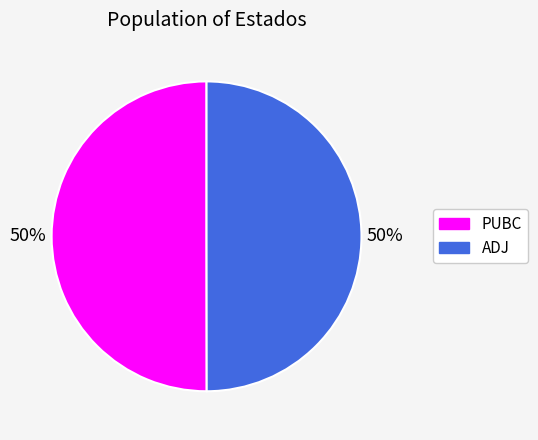

Combined, do ADJ and PUBC account for over 50%?

Yes